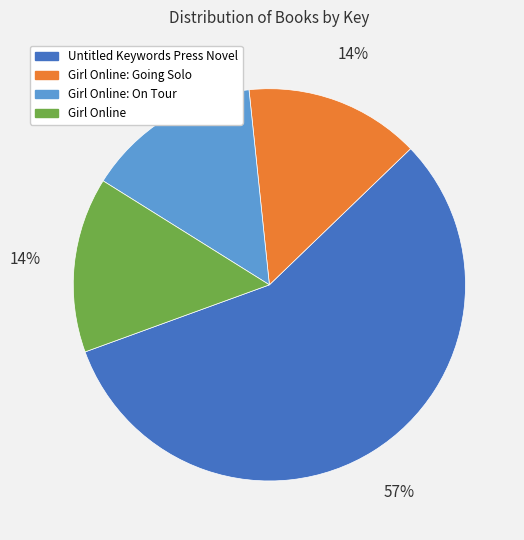

Which slice represents more than half of the pie?

Untitled Keywords Press Novel